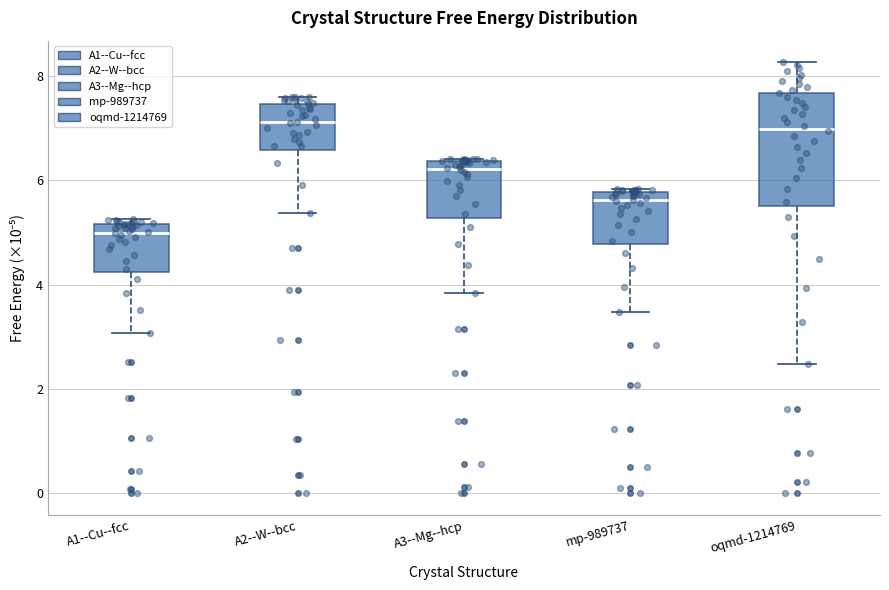

Where is the lower edge of the box for A3--Mg--hcp on the y-axis? The values are not printed on the chart, so give them approximately, as read against the axis.

5.2